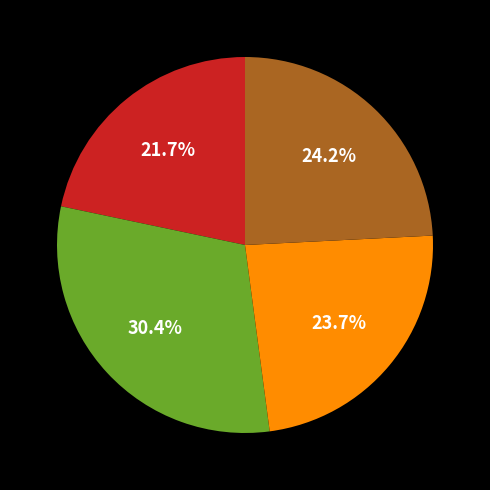

Does any single category account for the majority?

No